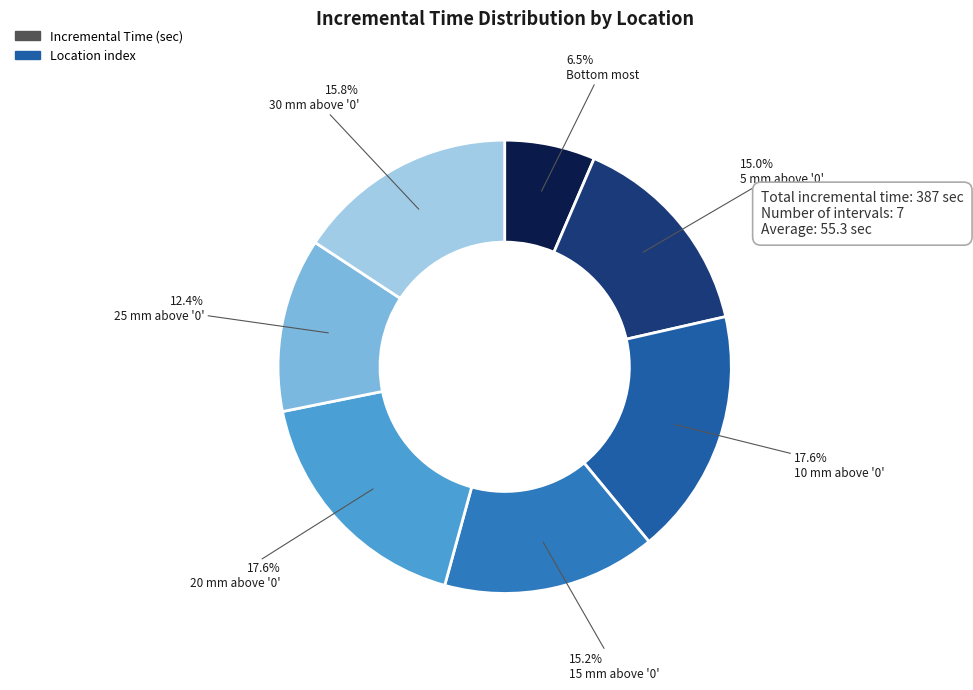

To the nearest percent, what is the average slice percentage?

14%